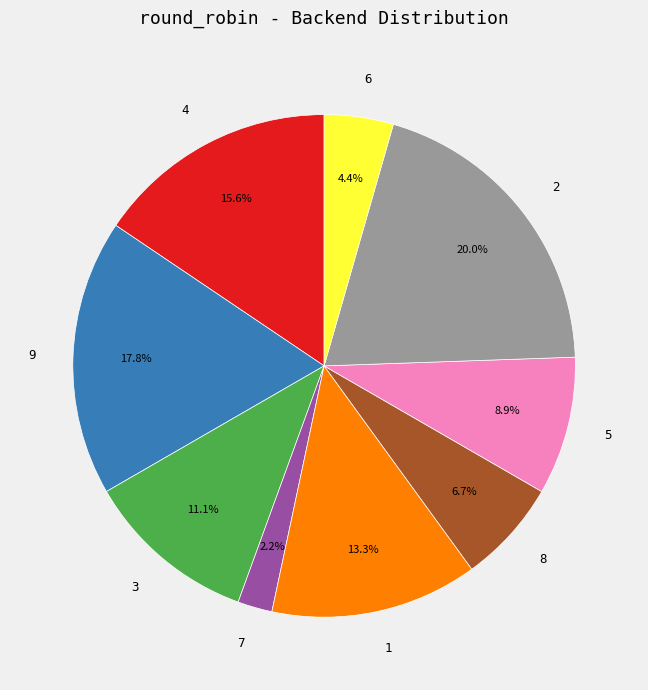

Rank the categories by value from highest to lowest.

2, 9, 4, 1, 3, 5, 8, 6, 7